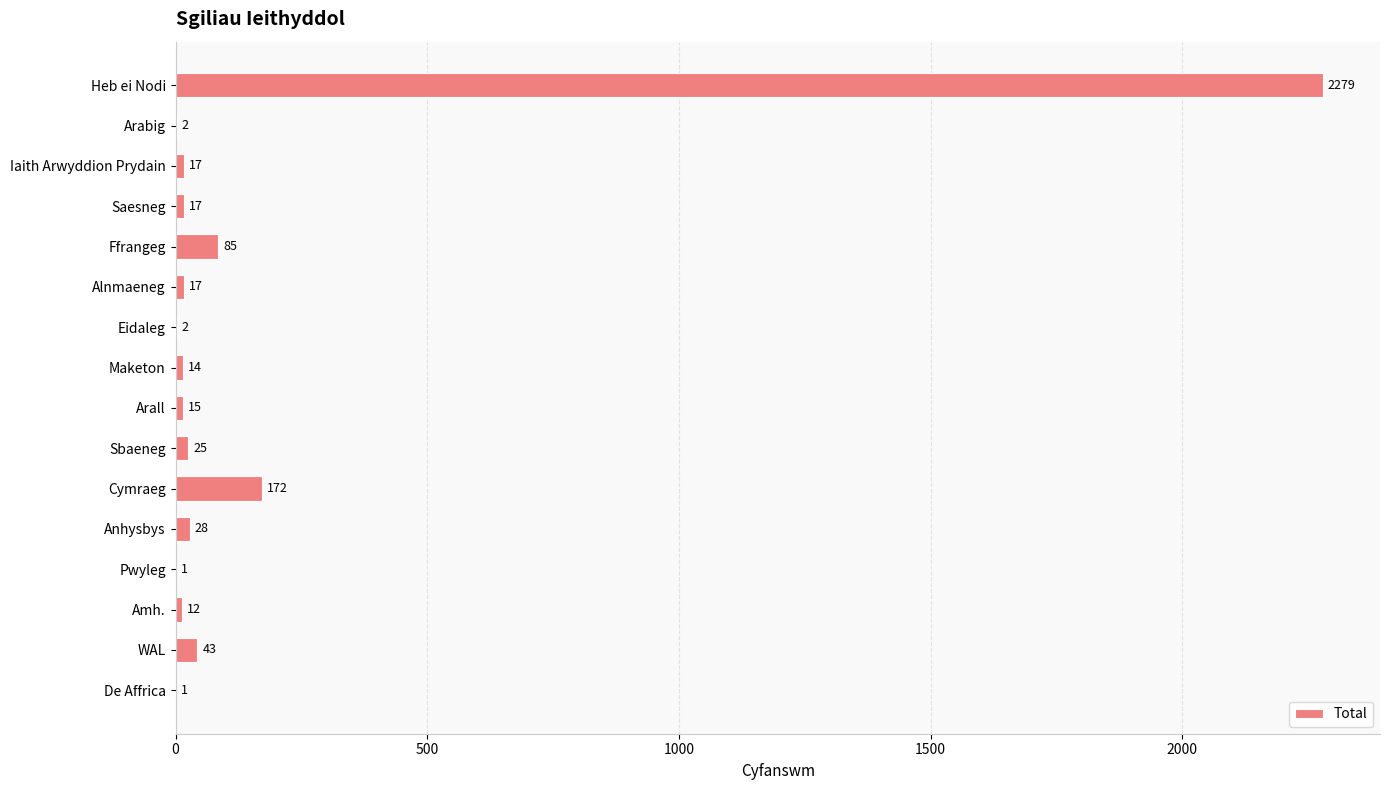

Count the number of data series in this chart.

1